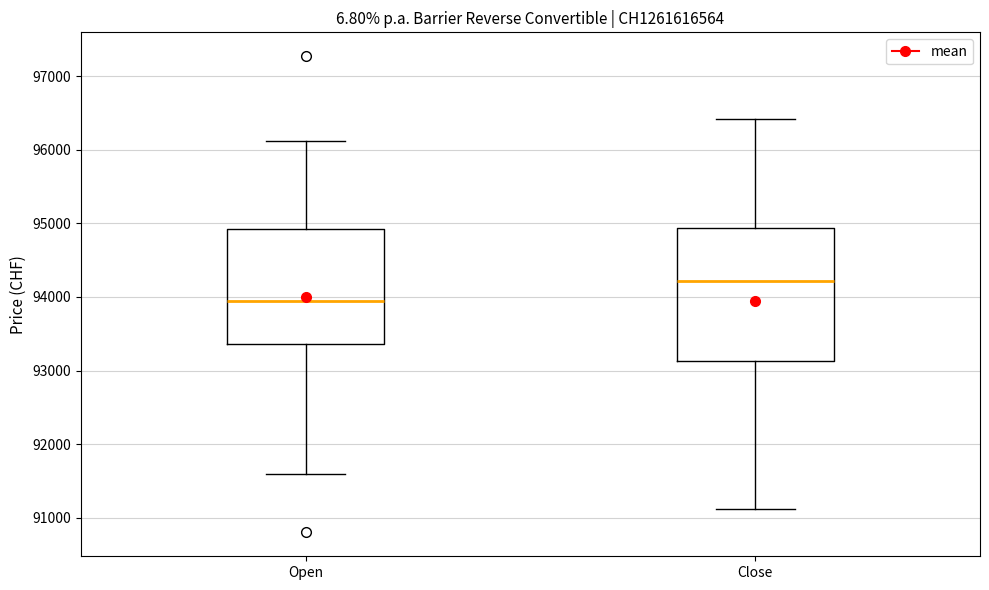

Which box's median line is the highest?

Close